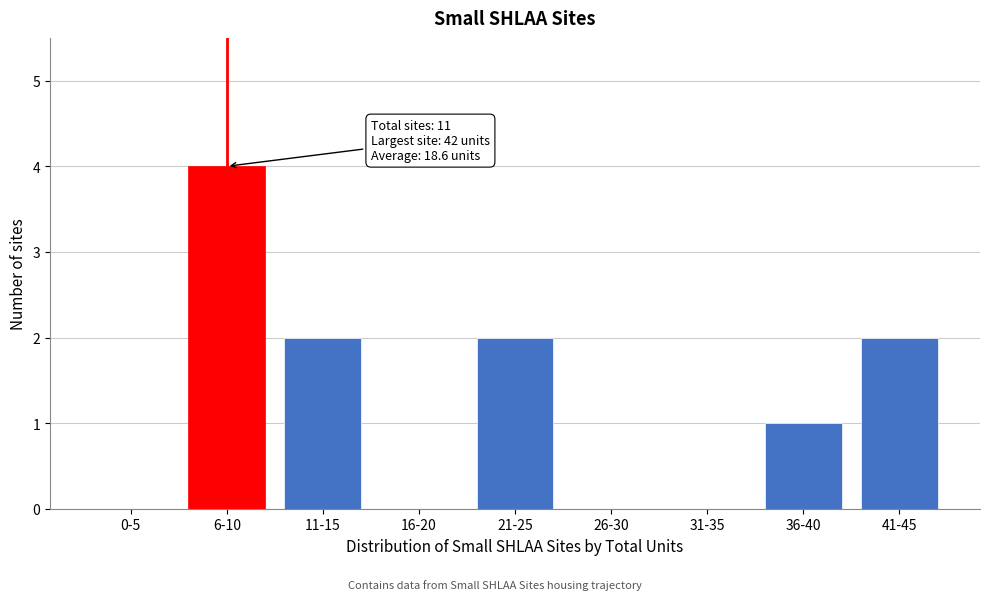

Reading left to right, extract all data points from this chart.

0-5=0	6-10=4	11-15=2	16-20=0	21-25=2	26-30=0	31-35=0	36-40=1	41-45=2